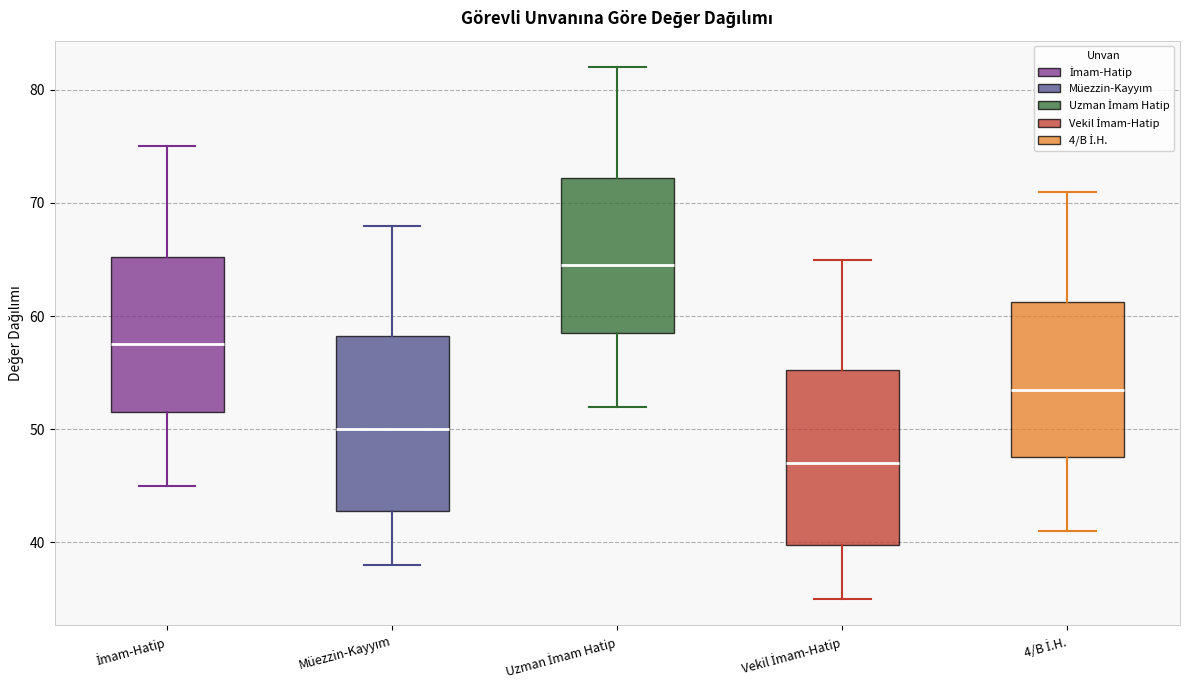

Which box has the lowest median line?

Vekil İmam-Hatip